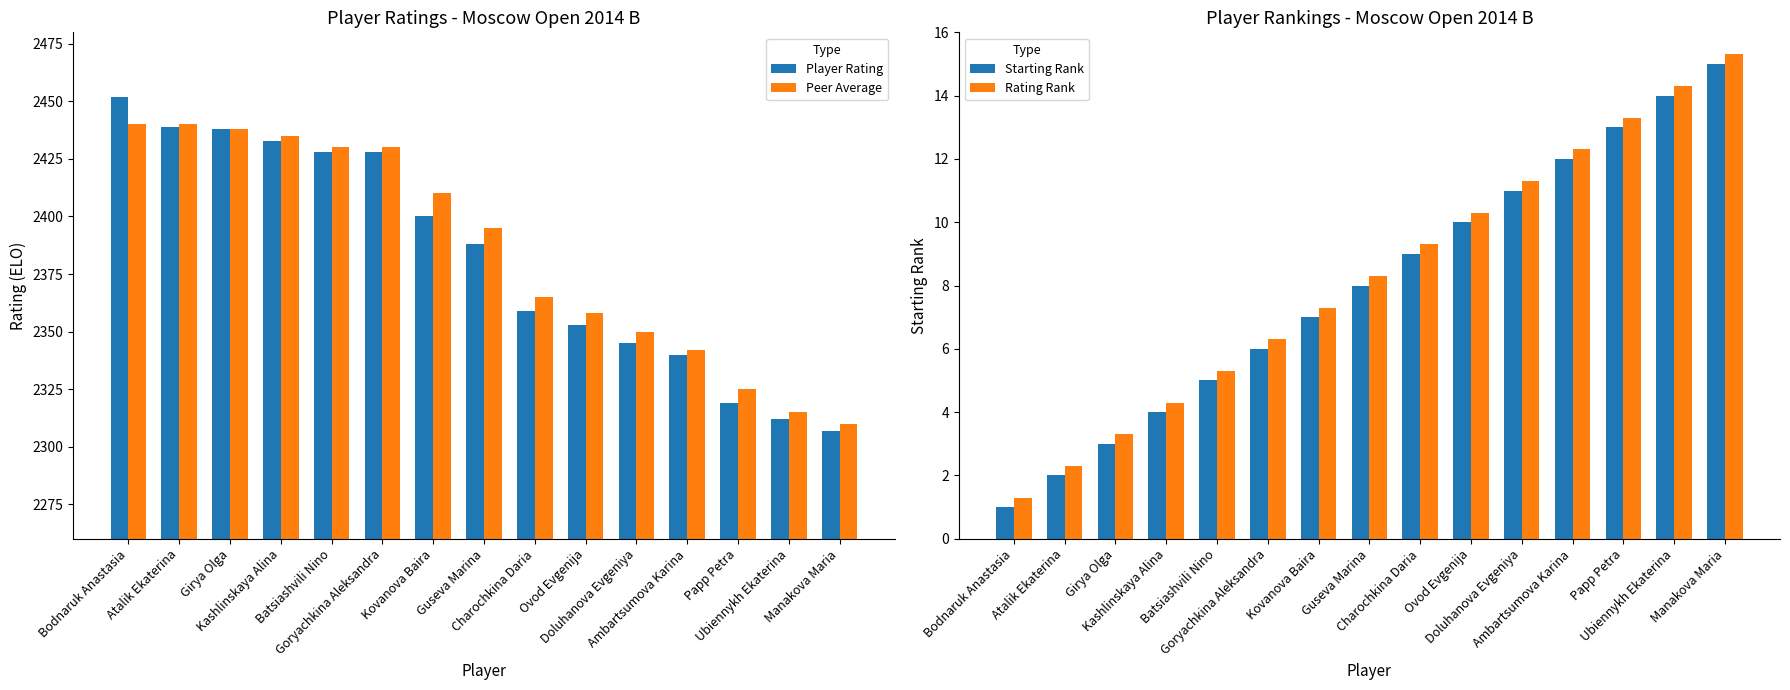

Which series has the widest spread of values?

Player Rating